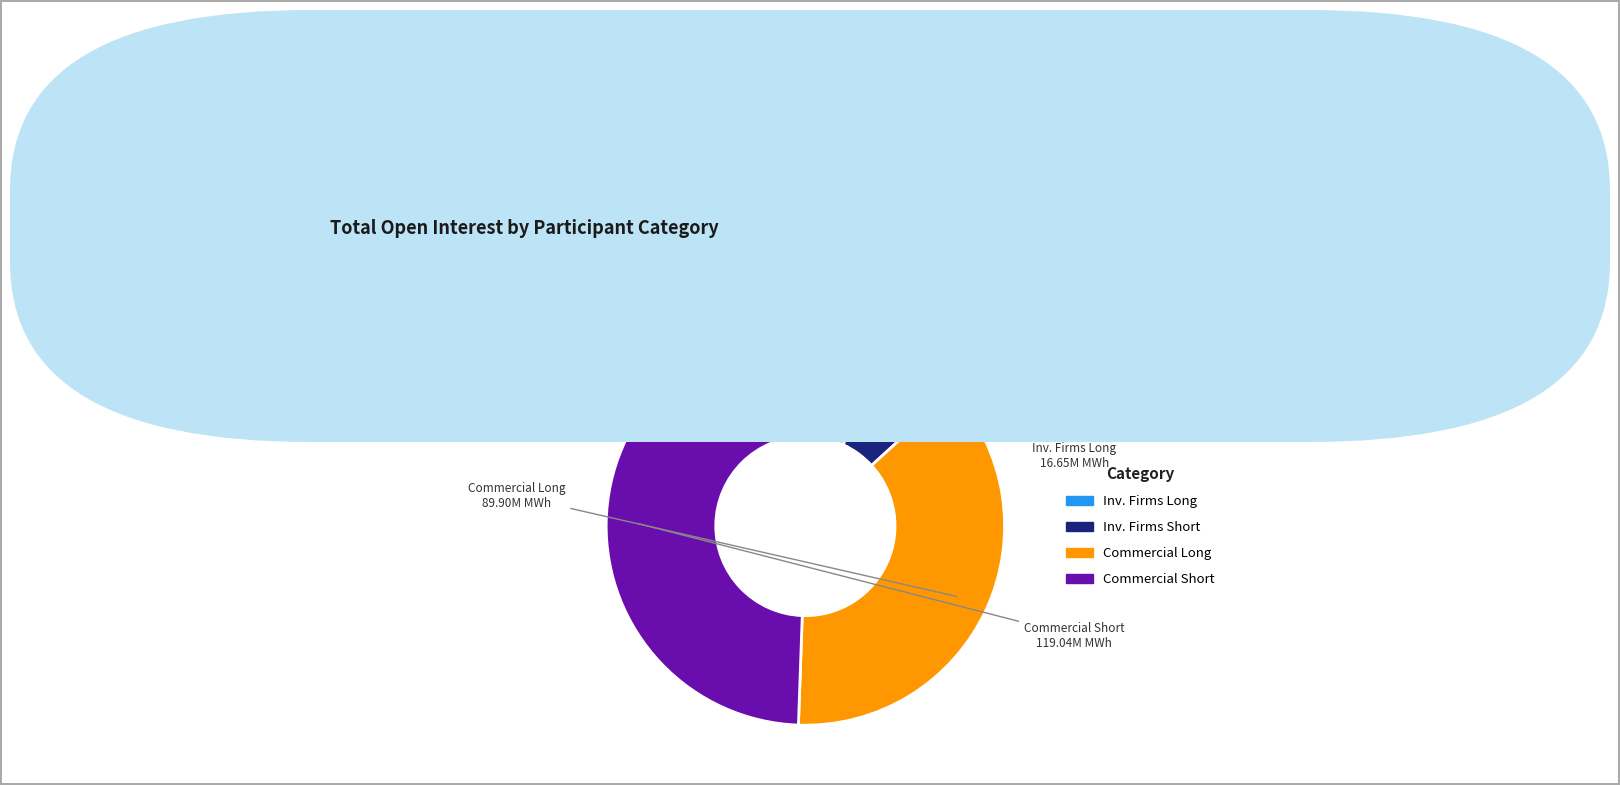

Does any single category account for the majority?

No